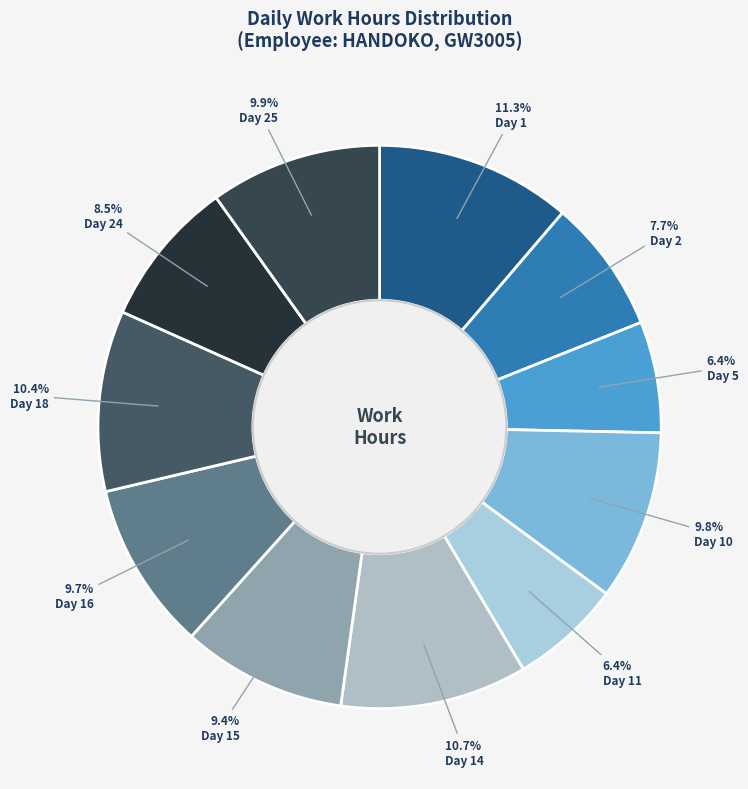

What percentage do Day 16 and Day 14 together represent?

20.4%